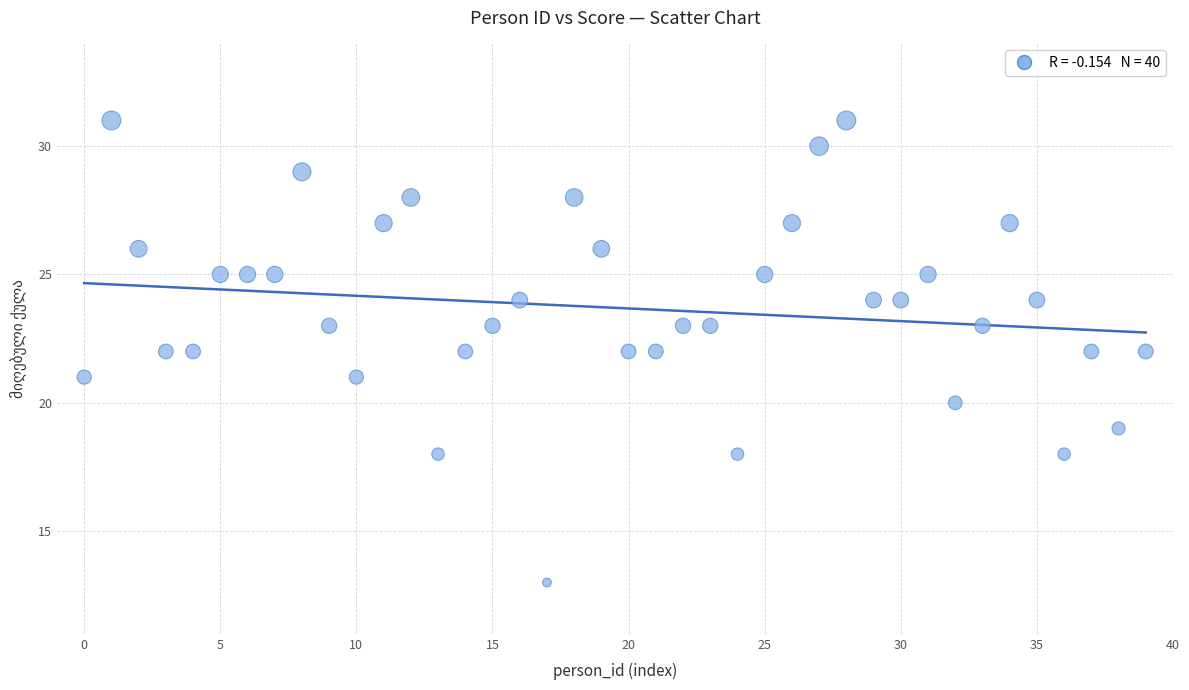

Count the number of points in this scatter plot.

40